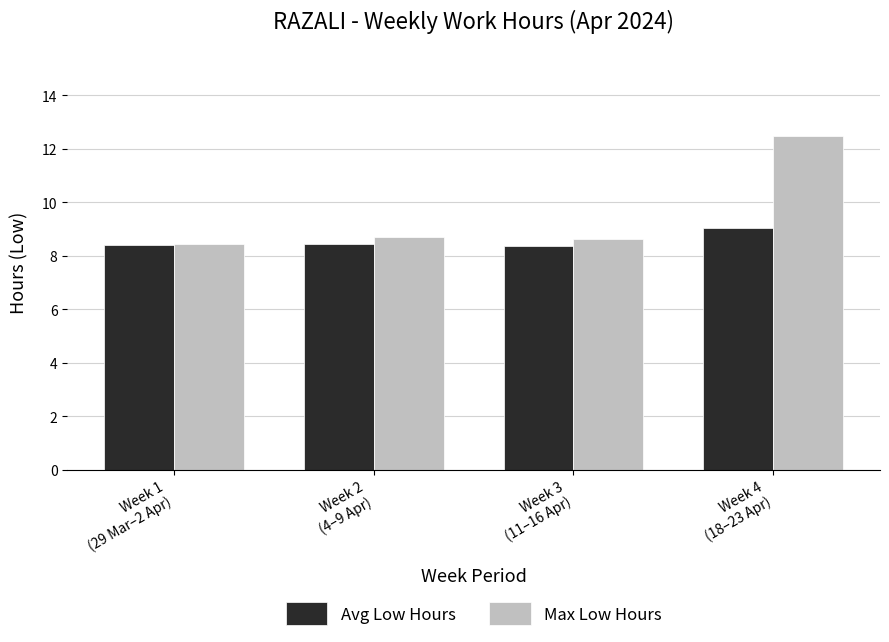

What is the label of the 3rd bar from the right?

Week 2
(4–9 Apr)